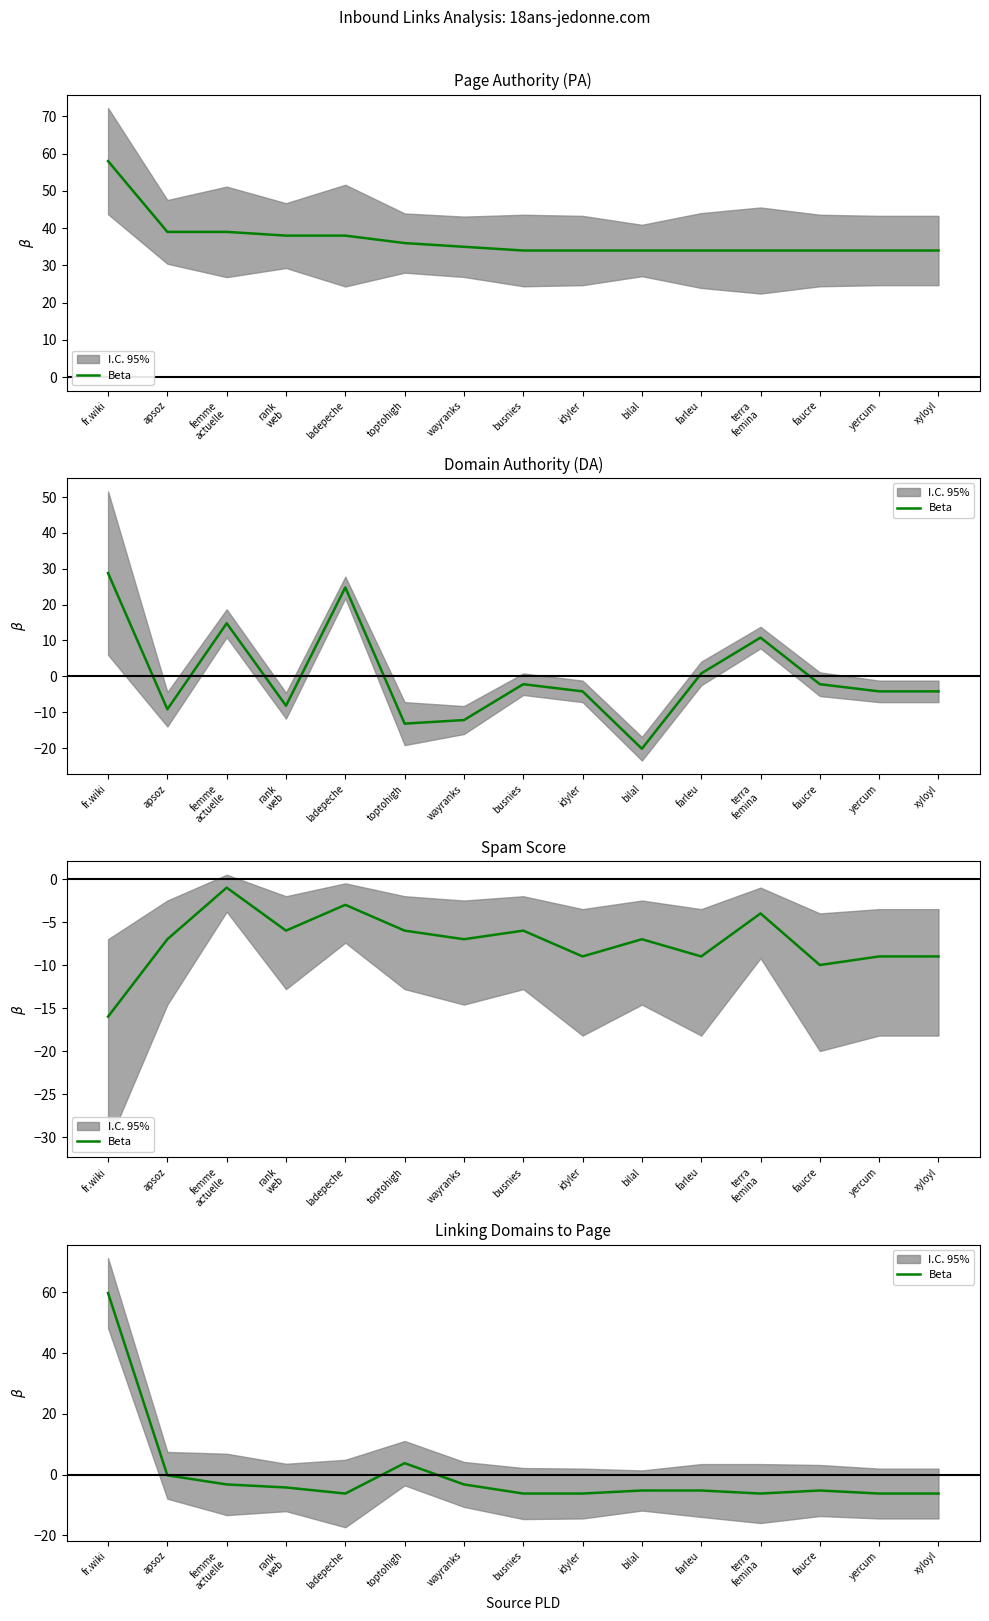

List the labels in order of value, largest first.

fr.wiki, toptohigh, apsoz, femme
actuelle, wayranks, rank
web, bilal, farleu, faucre, ladepeche, busnies, idyler, terra
femina, yercum, xyloyl